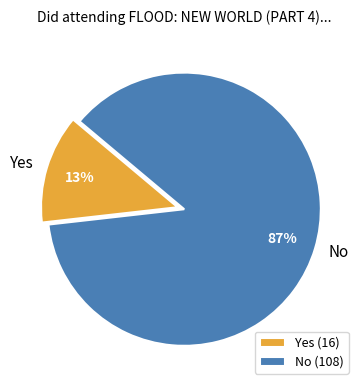

What is the largest slice in the pie chart?

No